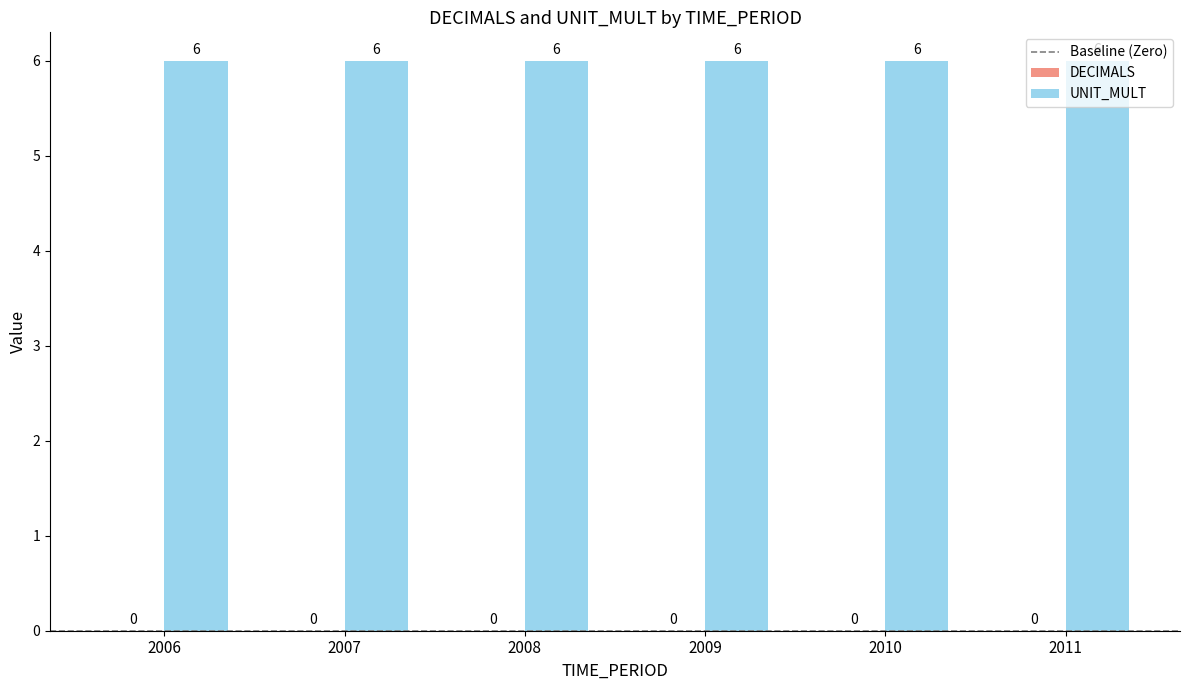

Which series changed the most between 2009 and 2011?

DECIMALS